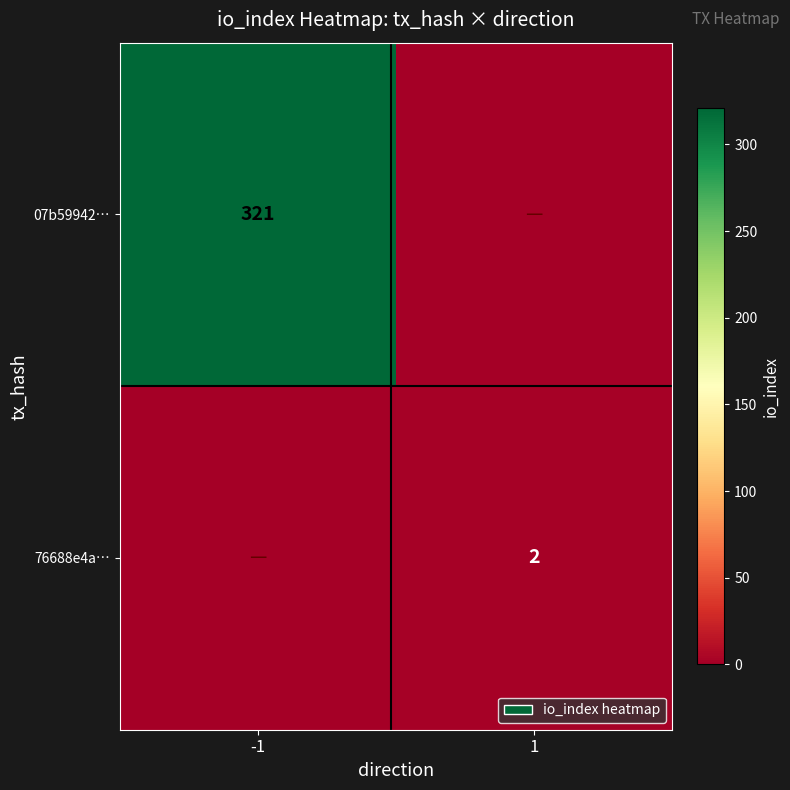

True or false: 76688e4a… has a value of 3 at 1.

False